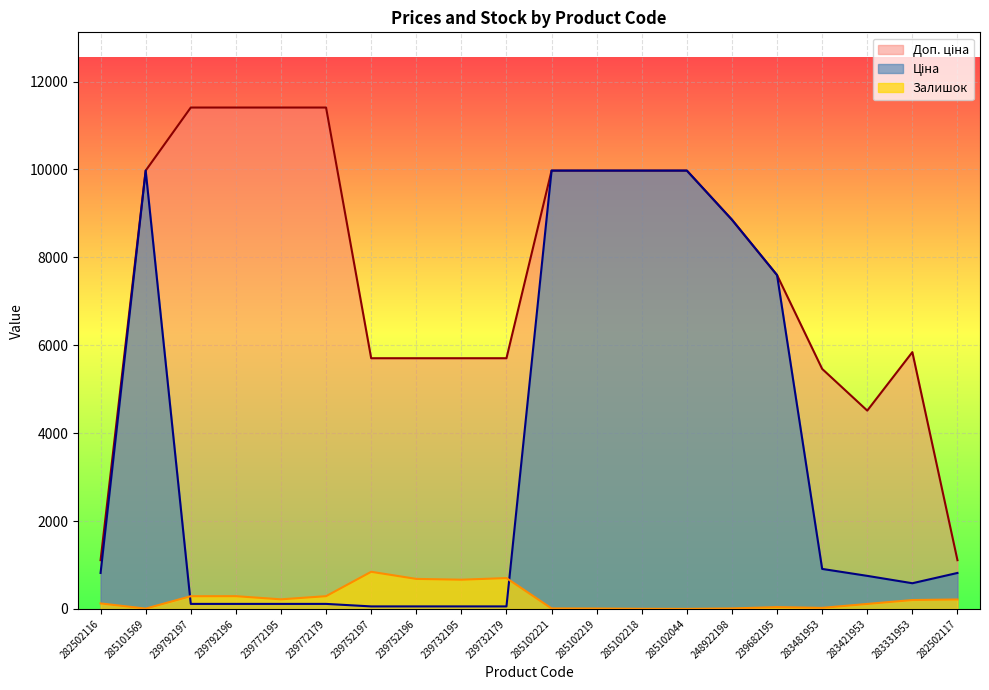

Reading left to right, transcribe all the data shown in this chart.

Ціна: 818.5	9975.0	114.1	114.1	114.1	114.1	57.0	57.0	57.0	57.0	9975.0	9975.0	9975.0	9975.0	8856.7	7596.5	910.4	752.2	584.4	818.5
Доп. ціна: 1109.2	9975.0	11410.0	11410.0	11410.0	11410.0	5705.0	5705.0	5705.0	5705.0	9975.0	9975.0	9975.0	9975.0	8856.7	7596.5	5462.3	4513.3	5843.9	1109.2
Залишок: 125.0	7.0	289.0	290.0	218.0	290.0	845.0	683.0	665.0	702.0	11.0	9.0	3.0	1.0	11.0	41.0	24.0	113.0	202.0	215.0